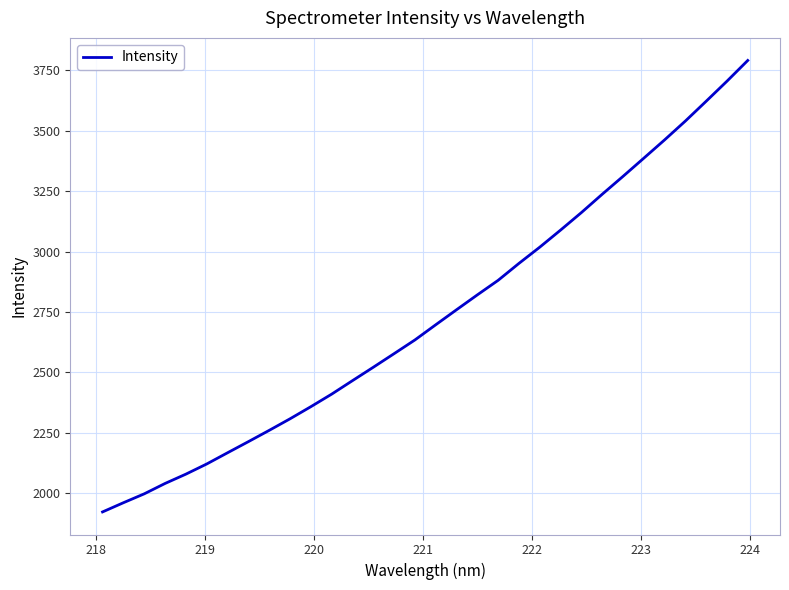

Count the number of categories in the chart.

32